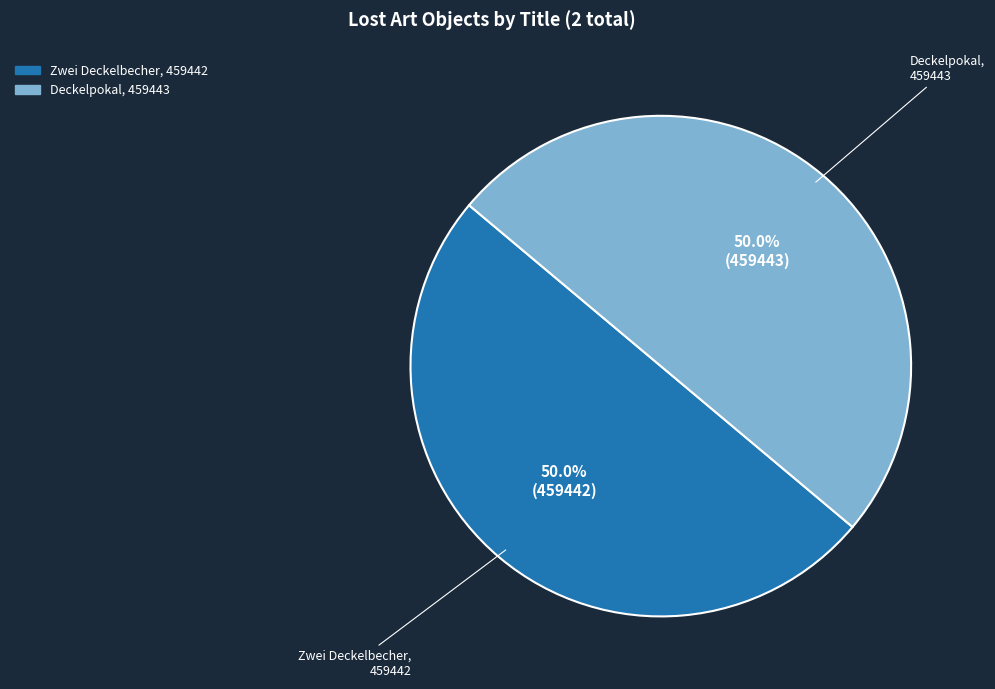

What is the ratio of the value at Deckelpokal to the value at Zwei Deckelbecher?

1.0